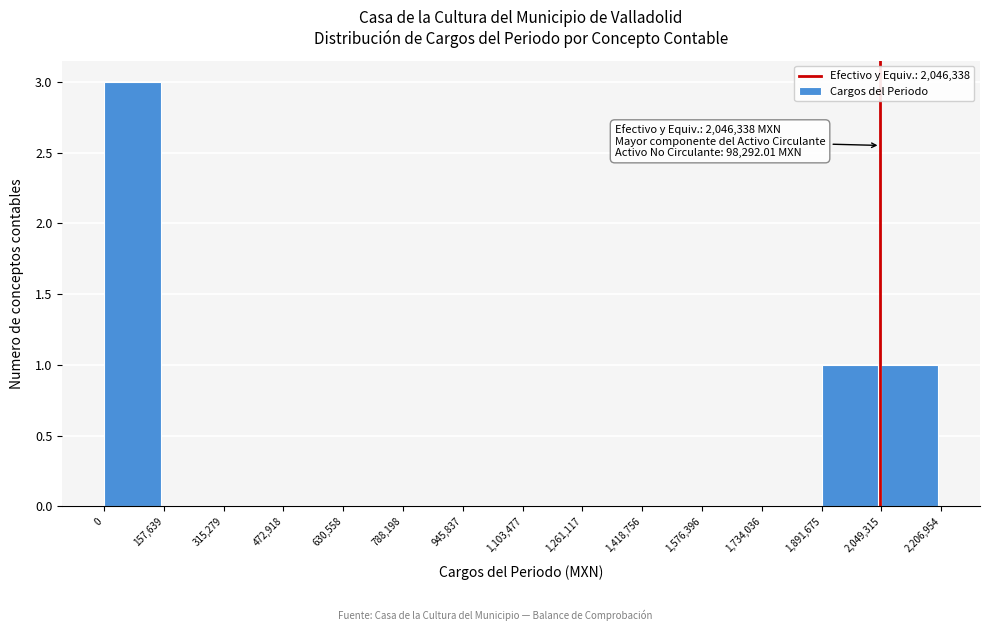

Over which range of the x-axis is the bar tallest?

0 to 157,639